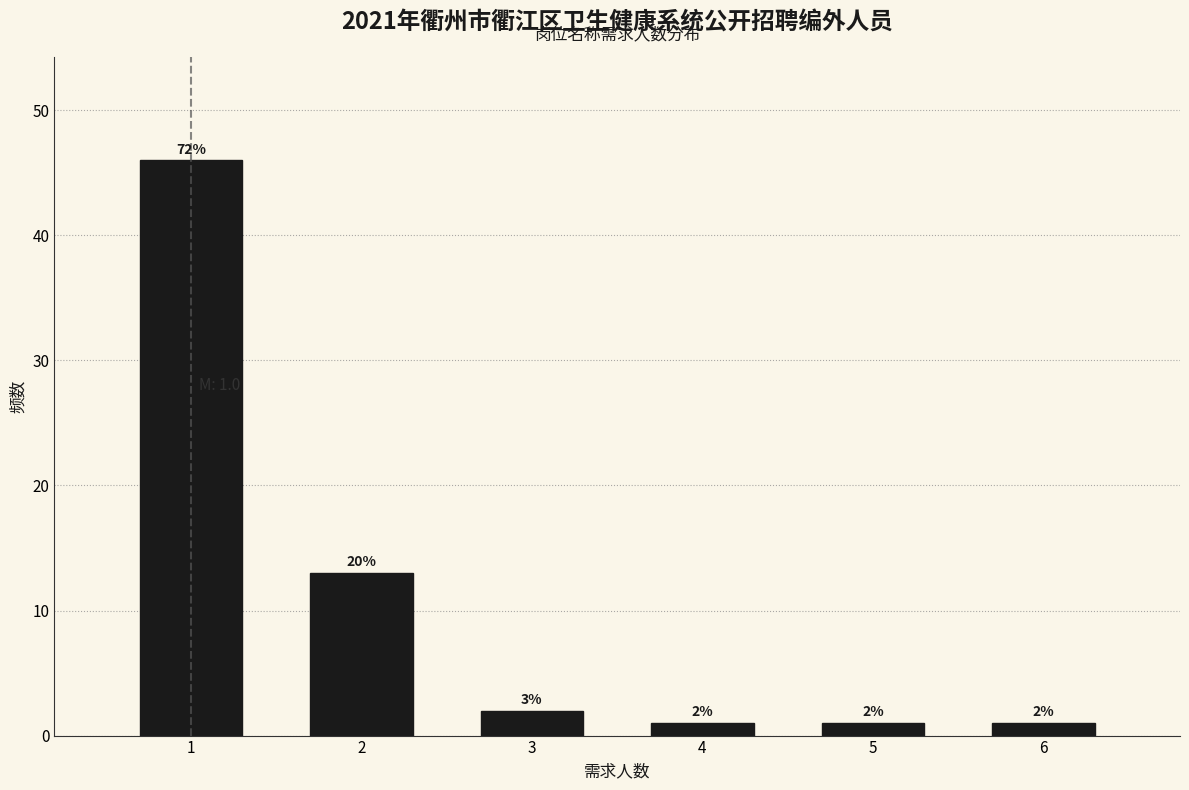

Reading left to right, list all the values displayed in this chart.

46	13	2	1	1	1